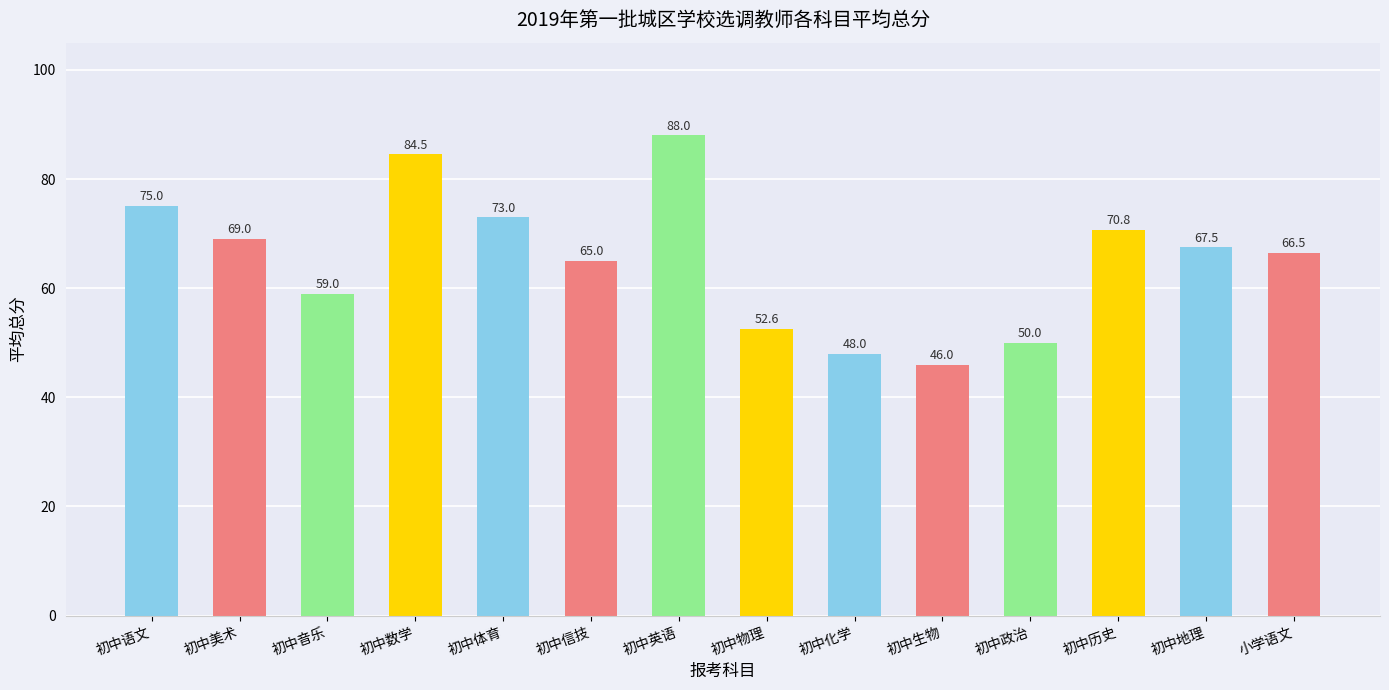

Rank the categories by value from highest to lowest.

初中英语, 初中数学, 初中语文, 初中体育, 初中历史, 初中美术, 初中地理, 小学语文, 初中信技, 初中音乐, 初中物理, 初中政治, 初中化学, 初中生物